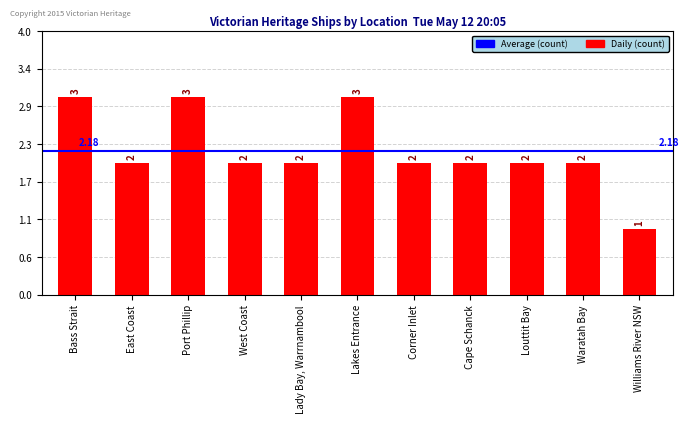

What is the difference between the second highest and minimum values?

2